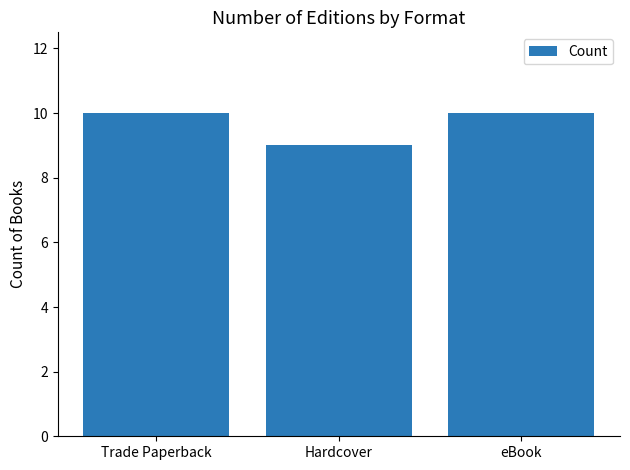

Are the bars horizontal?

No